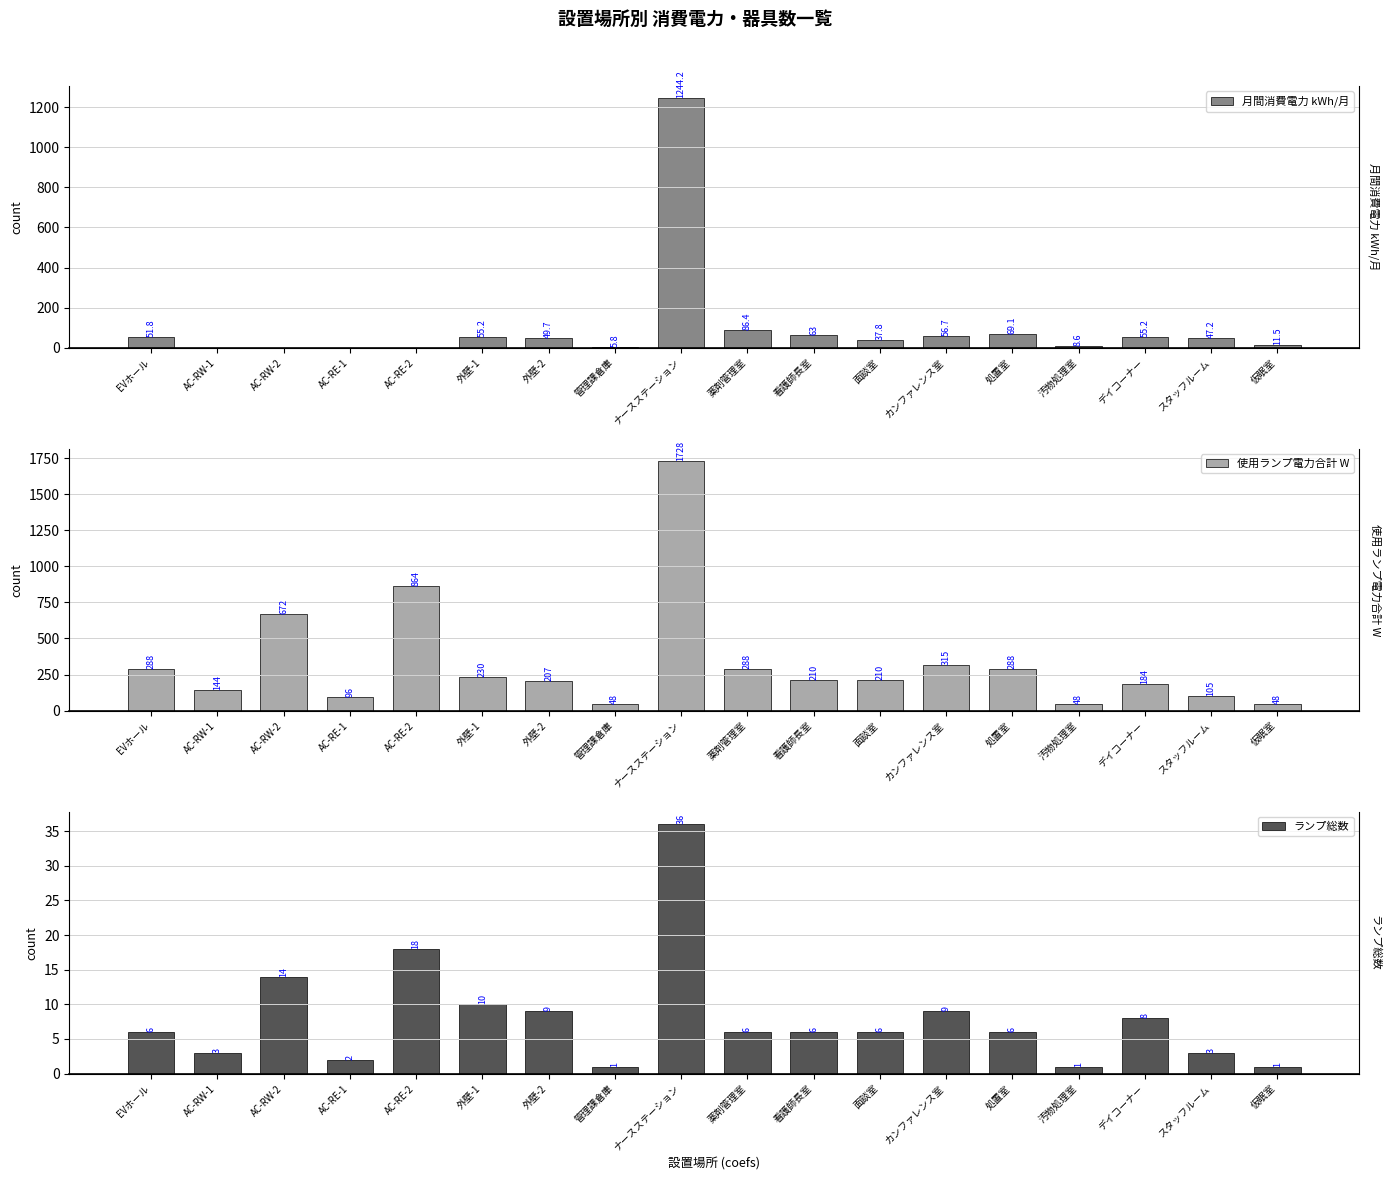

Reading left to right, extract all data points from this chart.

月間消費電力 kWh/月: 51.8	0.0	0.0	0.0	0.0	55.2	49.7	5.8	1244.2	86.4	63.0	37.8	56.7	69.1	8.6	55.2	47.2	11.5
使用ランプ電力合計 W: 288.0	144.0	672.0	96.0	864.0	230.0	207.0	48.0	1728.0	288.0	210.0	210.0	315.0	288.0	48.0	184.0	105.0	48.0
ランプ総数: 6.0	3.0	14.0	2.0	18.0	10.0	9.0	1.0	36.0	6.0	6.0	6.0	9.0	6.0	1.0	8.0	3.0	1.0